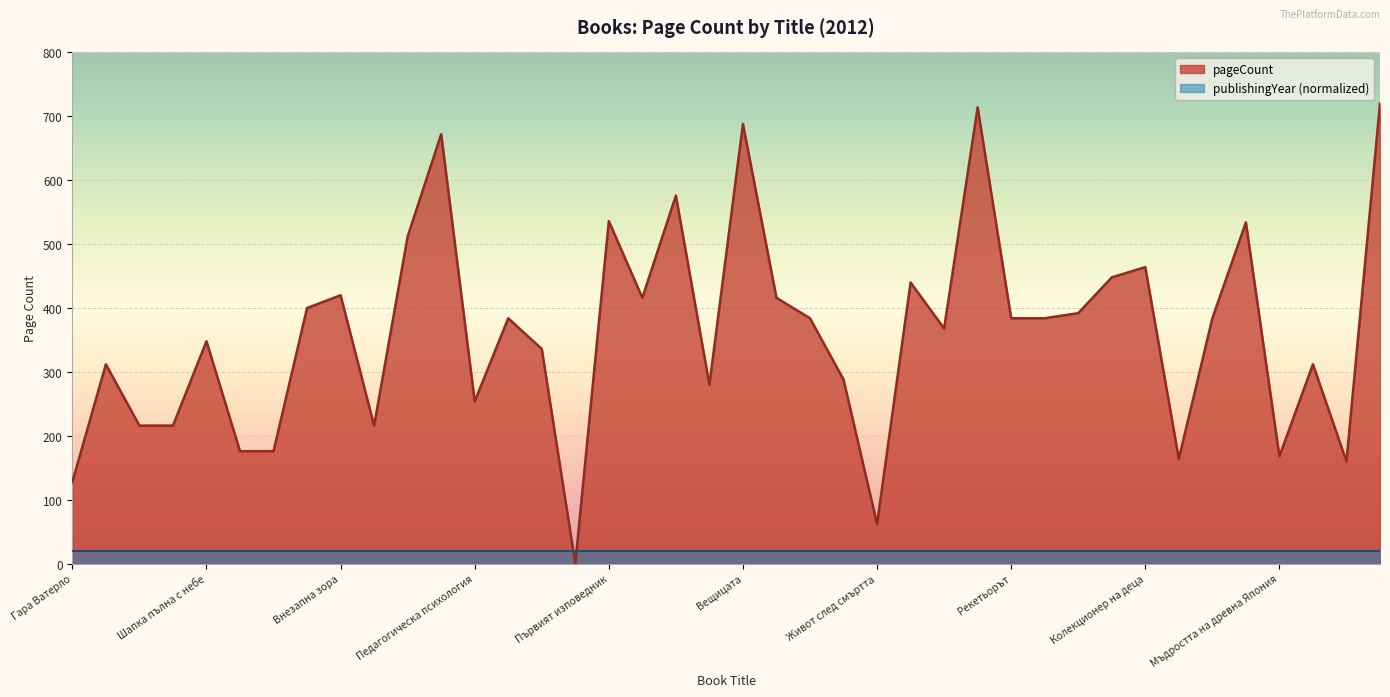

Between Първият изповедник and В Дворците на Слънцето, which is larger?

В Дворците на Слънцето